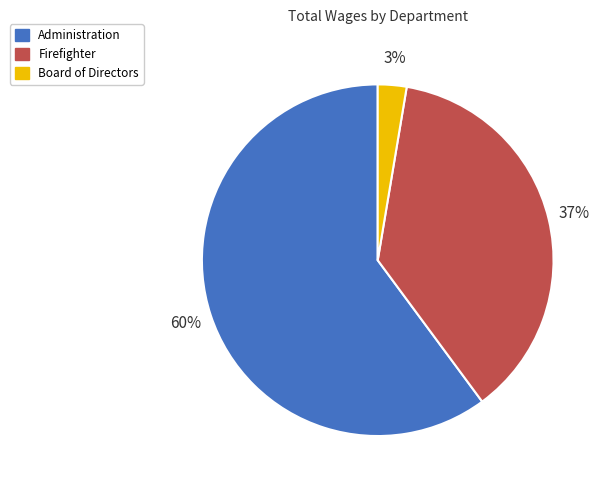

Approximately how many times larger is the value at Administration compared to Firefighter?

1.6